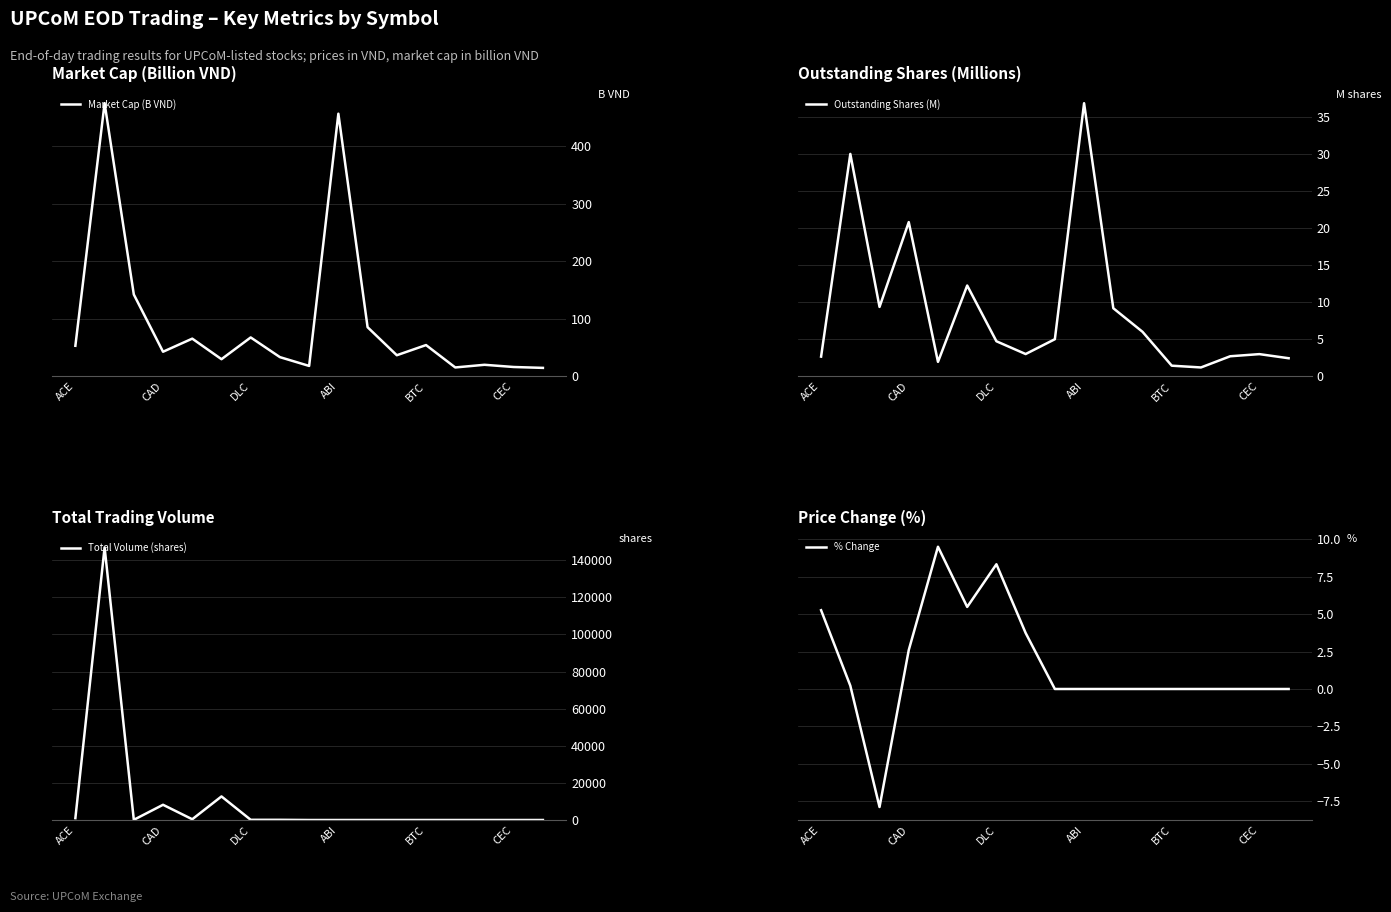

How many data points in Market Cap (B VND) are above 42?

9